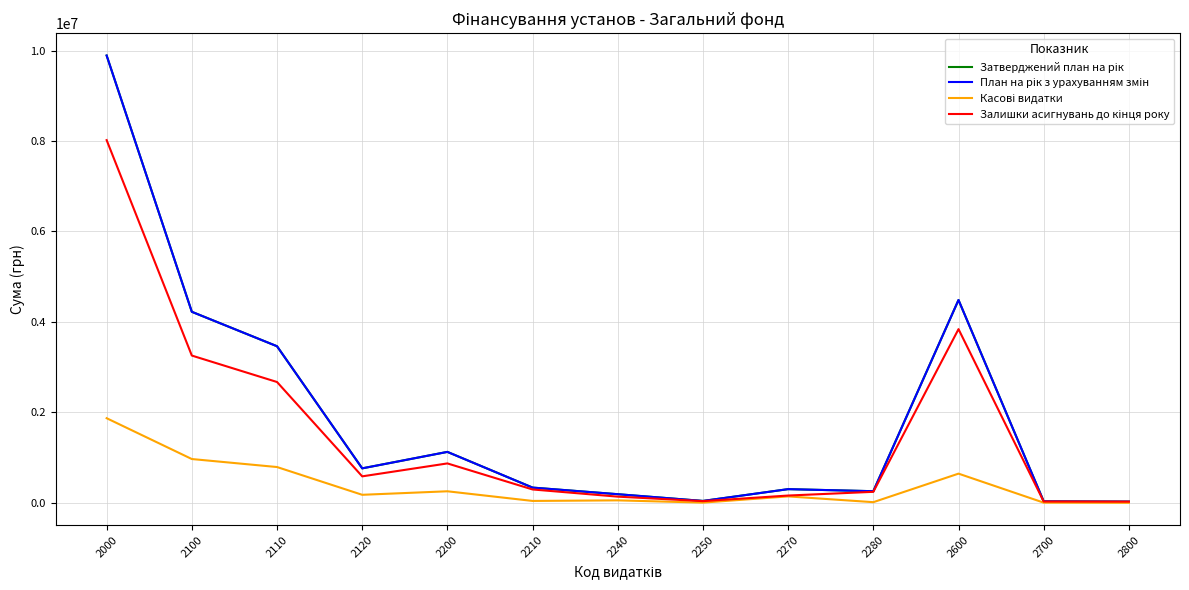

At which label does Затверджений план на рік first exceed 336150?

2000